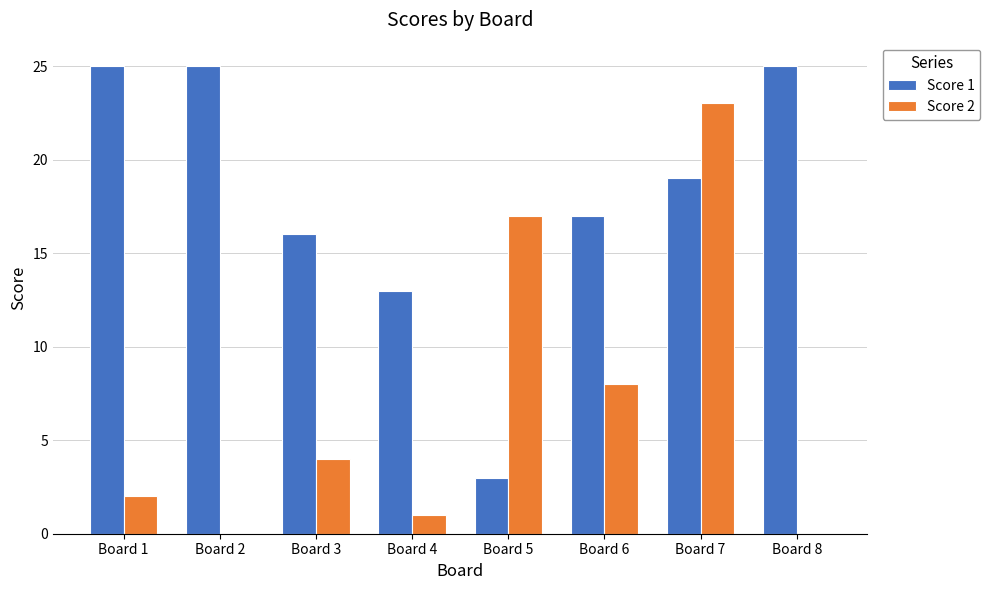

The value of Score 1 at Board 3 is 5. True or false?

False